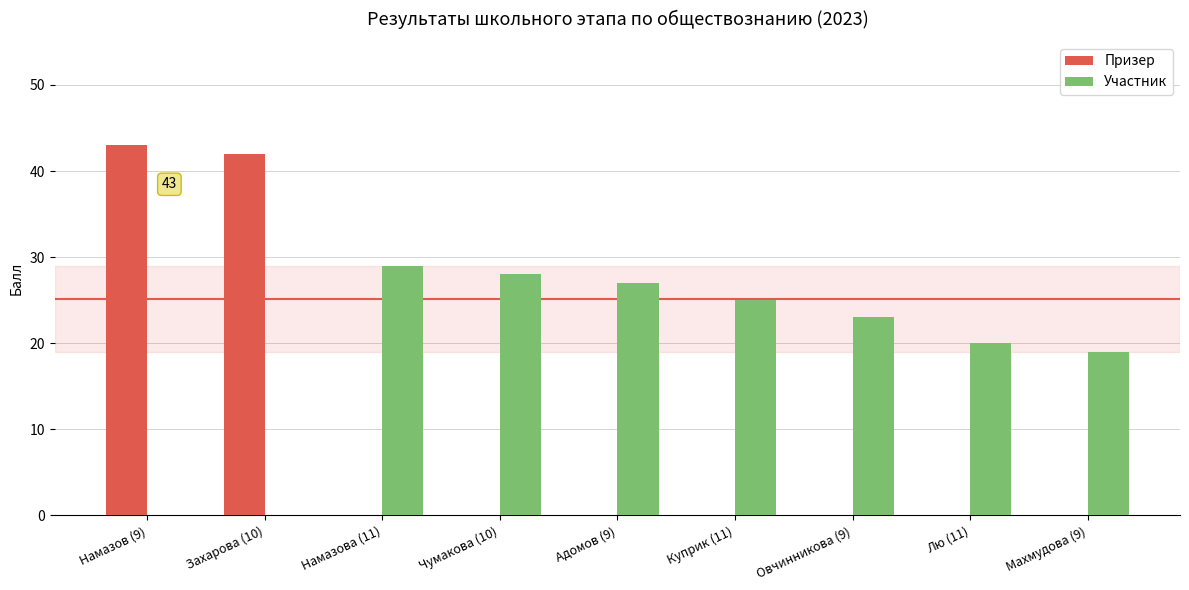

Reading left to right, what are all the values shown in this chart?

Призер: 43	42	0	0	0	0	0	0	0
Участник: 0	0	29	28	27	25	23	20	19